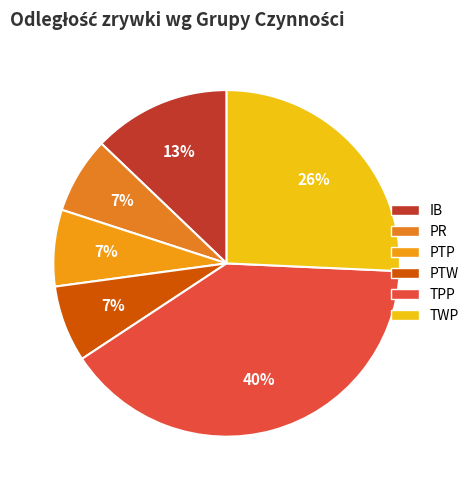

Count the number of slices in the pie.

6